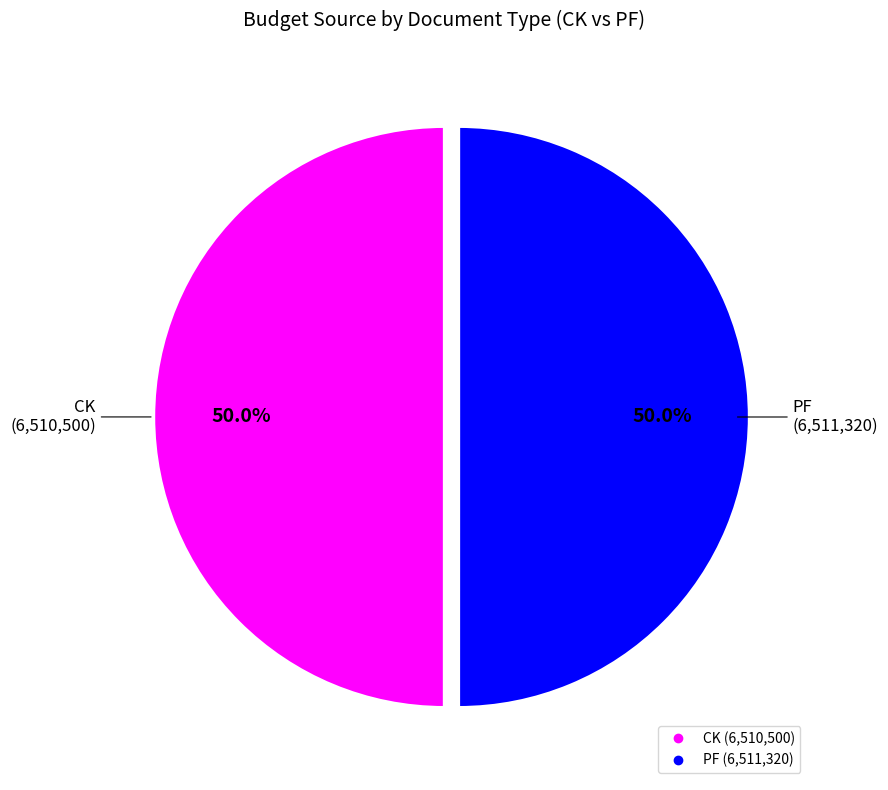

To the nearest percent, what portion does CK represent?

50%